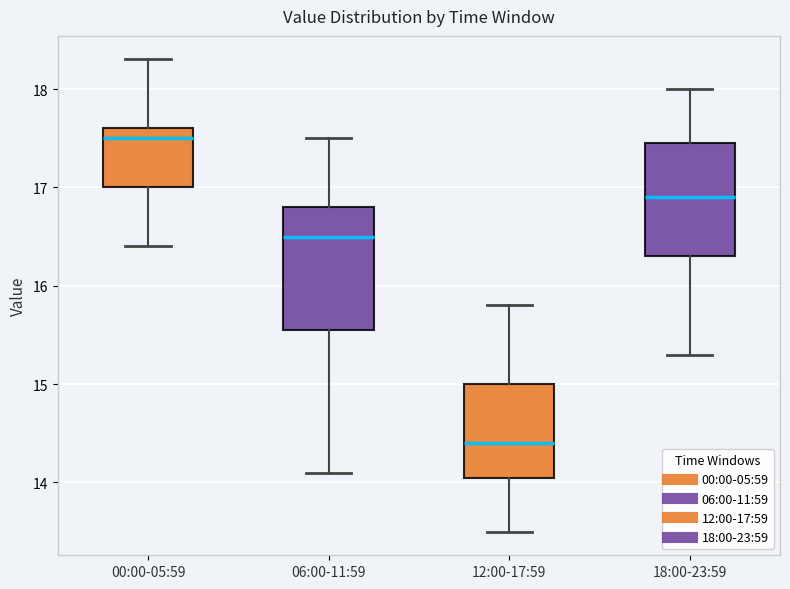

Where does the median line of the box for 06:00-11:59 sit on the y-axis? The values are not printed on the chart, so give them approximately, as read against the axis.

16.5